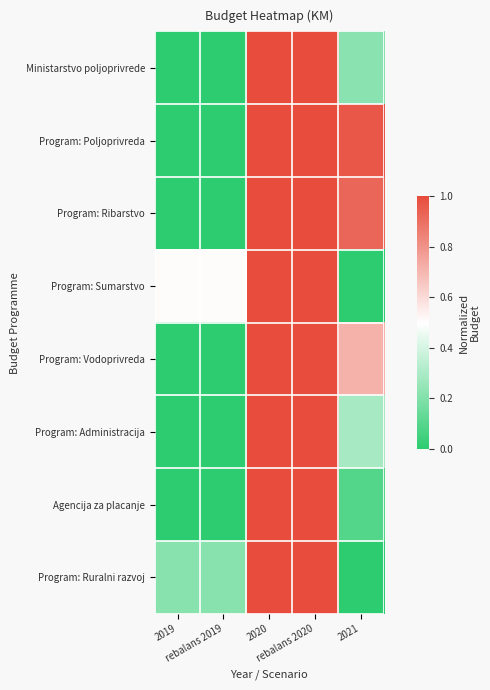

At how many categories does at least one series exceed 0?

5